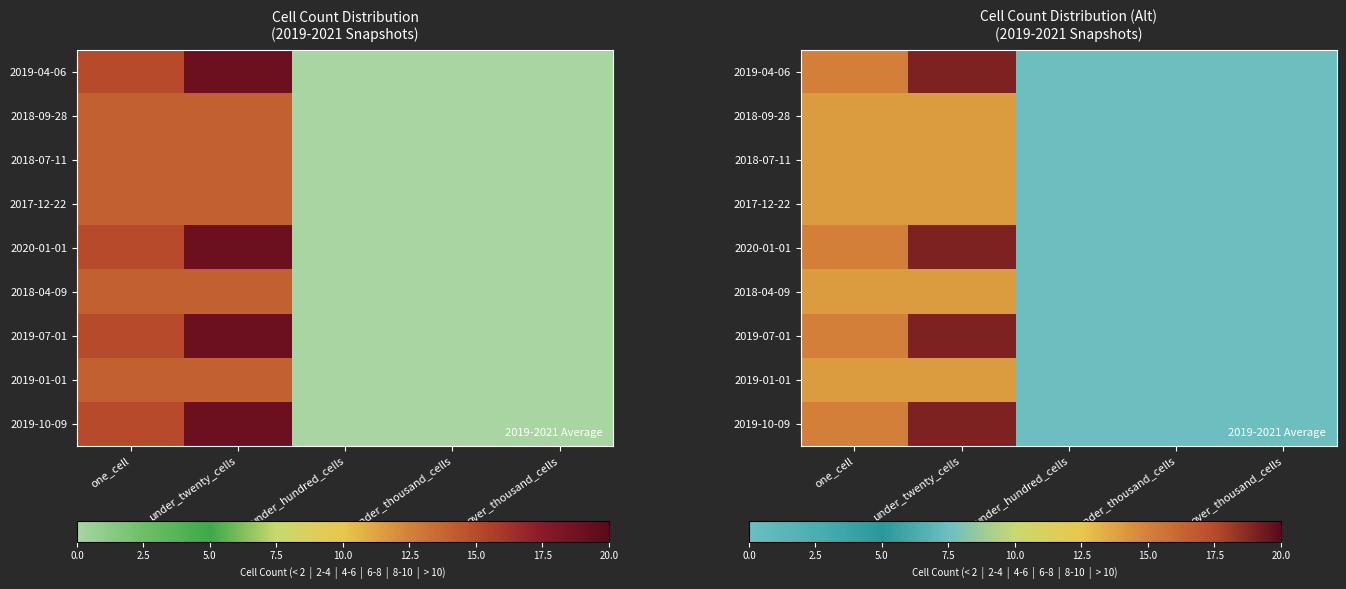

True or false: 2018-07-11 has a value of 7 at over_thousand_cells.

False